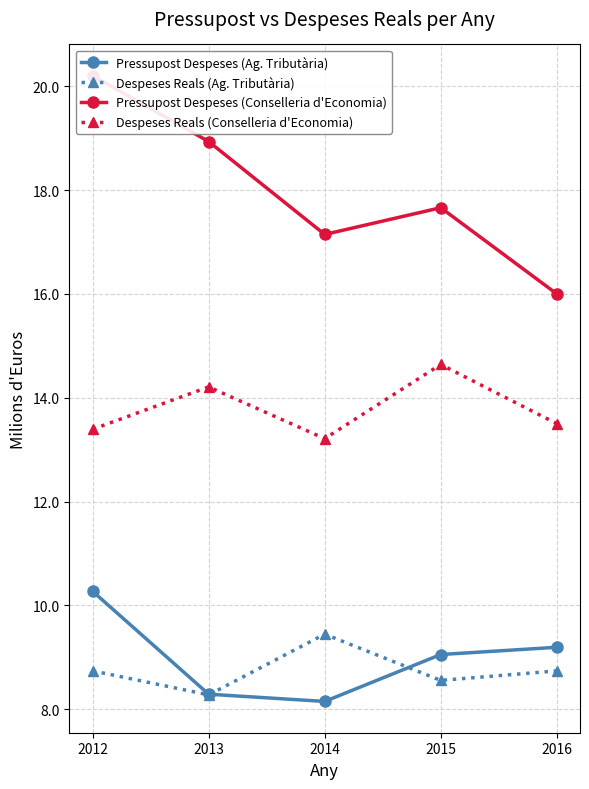

What is the minimum value for Despeses Reals (Ag. Tributària)?

8.3